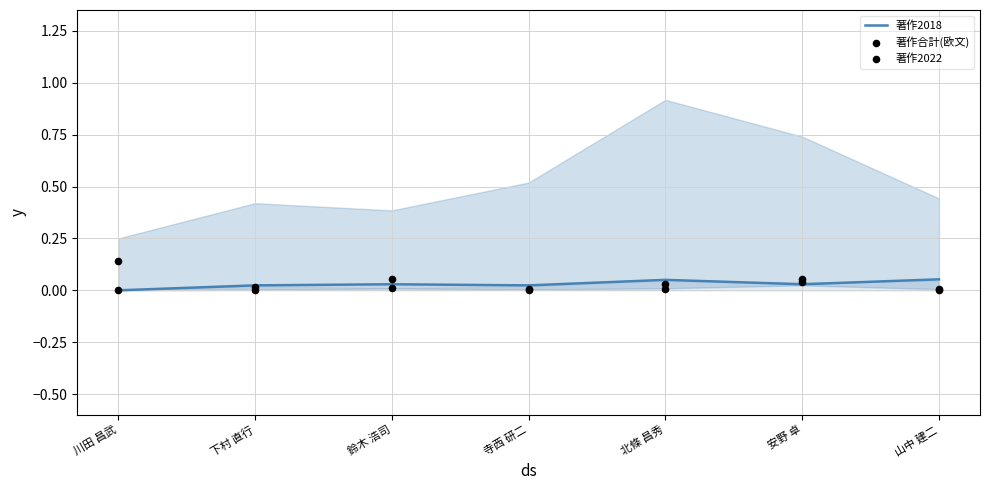

Which series has the largest total across all categories?

著作合計(欧文)